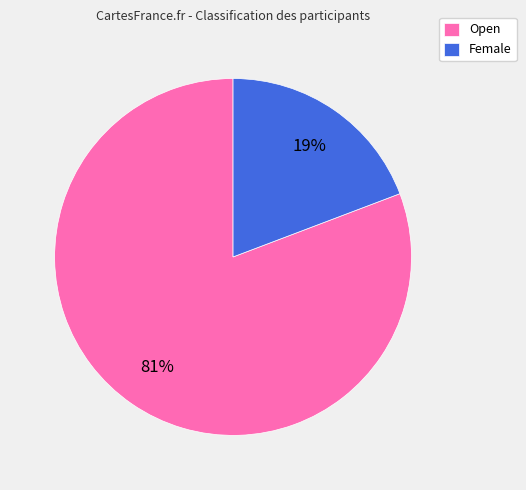

What is the ratio of the value at Female to the value at Open?

0.2